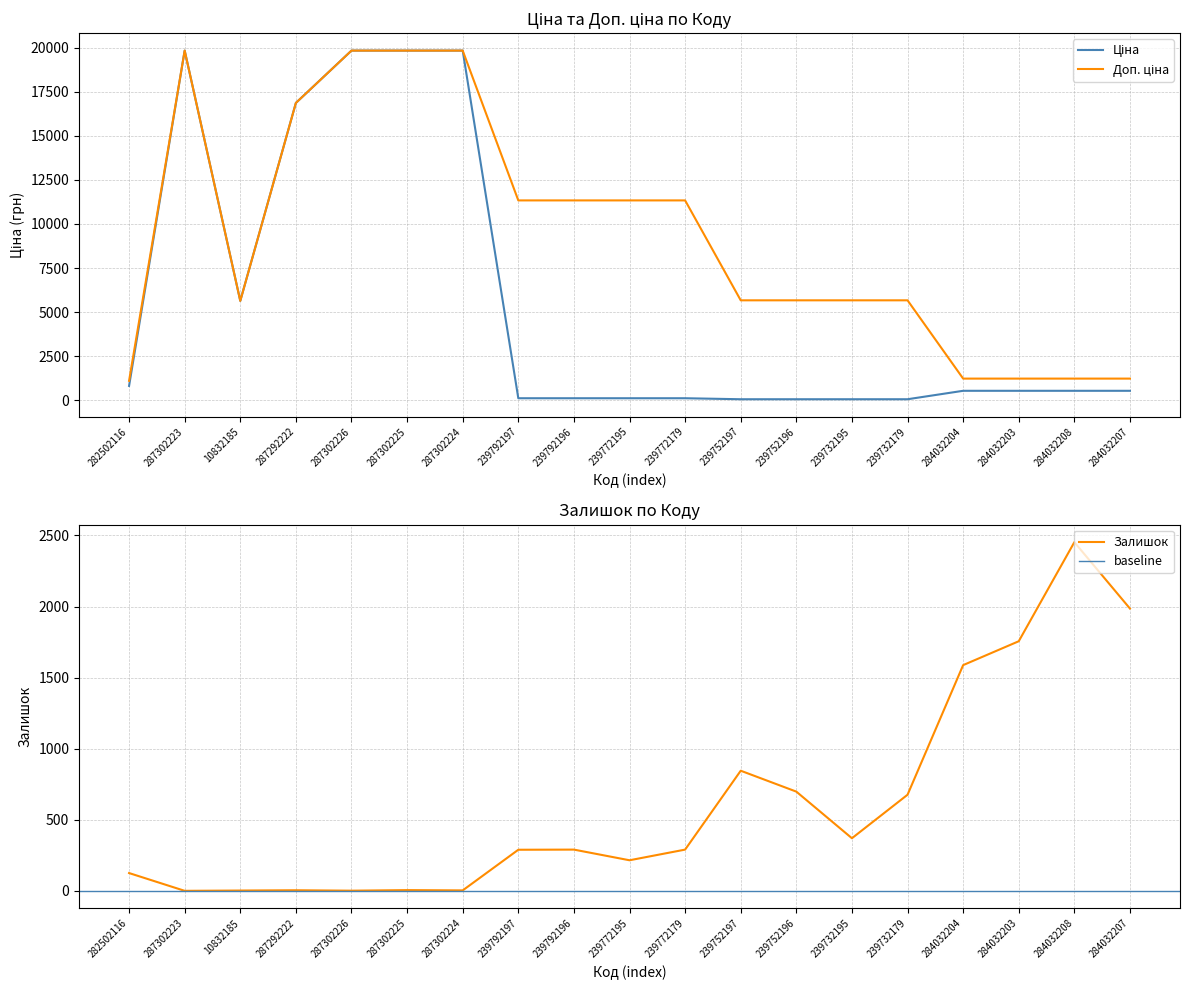

Does the chart have visible grid lines?

Yes